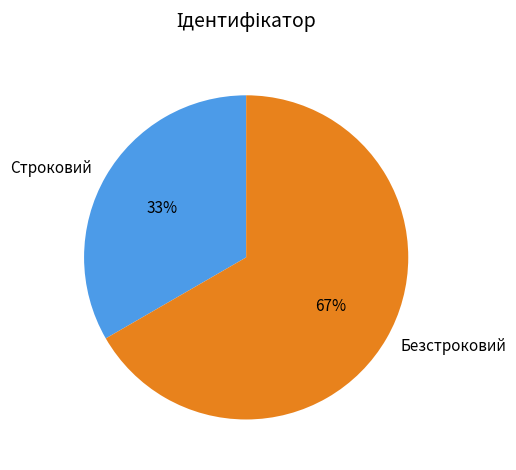

Which category has the smallest portion of the pie?

Строковий